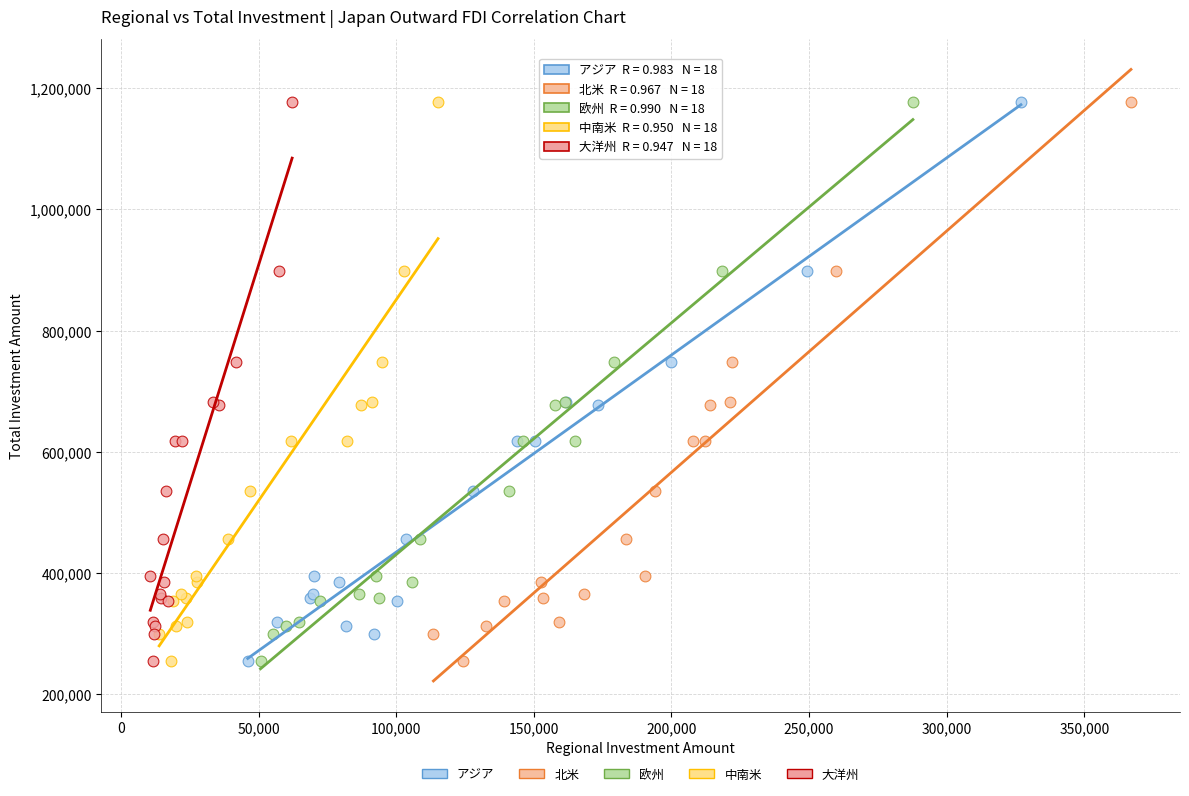

What are all the series names shown in the legend?

アジア, 北米, 欧州, 中南米, 大洋州